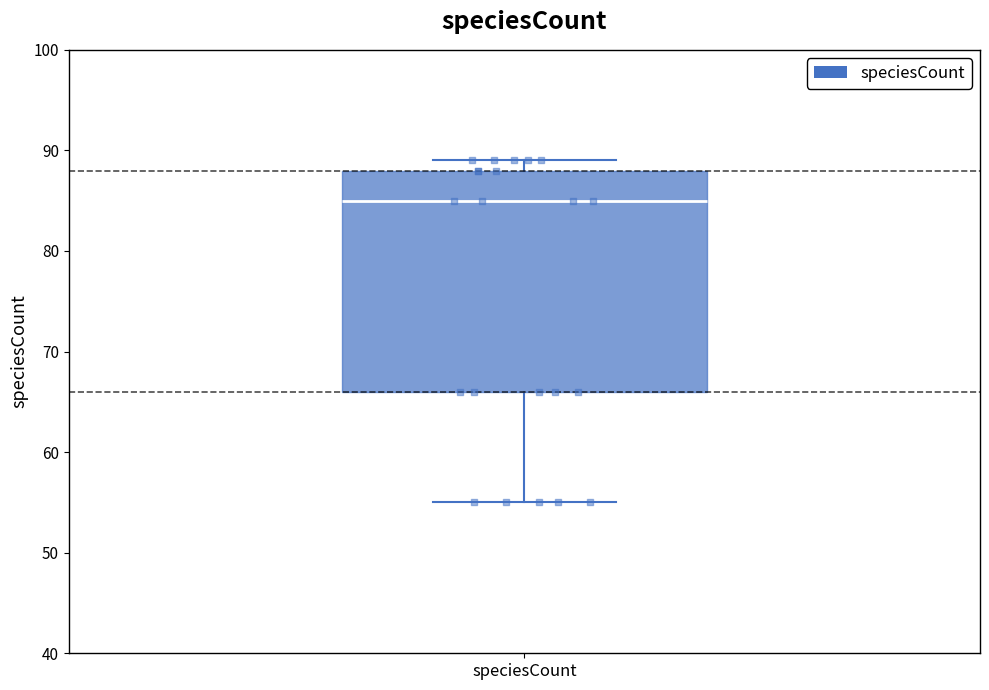

Transcribe this box plot: give where the median line is, the range the box spans, and where the two whiskers end, as read against the y-axis. The values are not printed on the chart, so give them approximately, as read against the axis.

median 85, box 66 to 88, whiskers 55 to 89